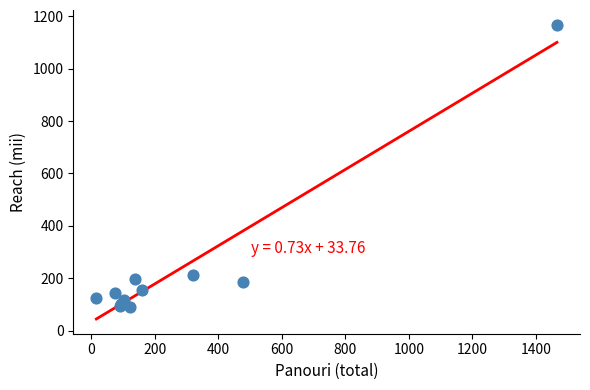

What Y value in the scatter plot is closest to 629?

215